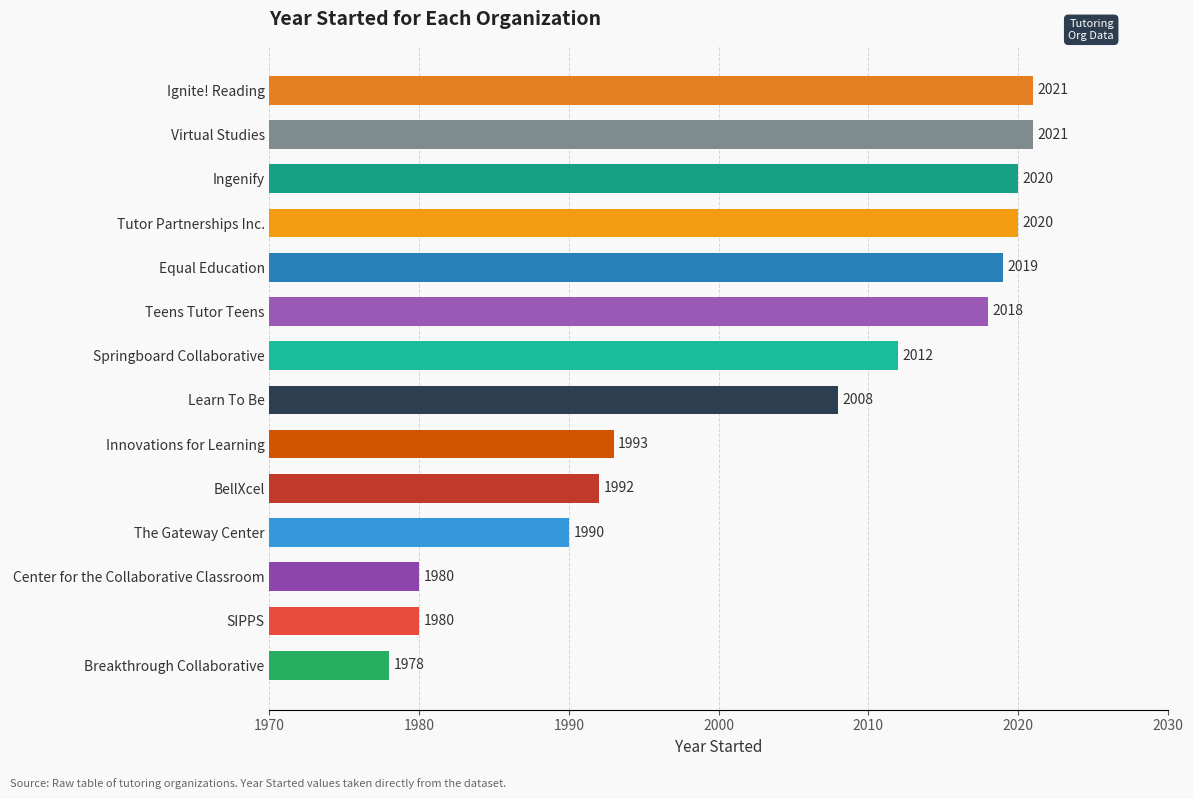

Count the number of categories in the chart.

14